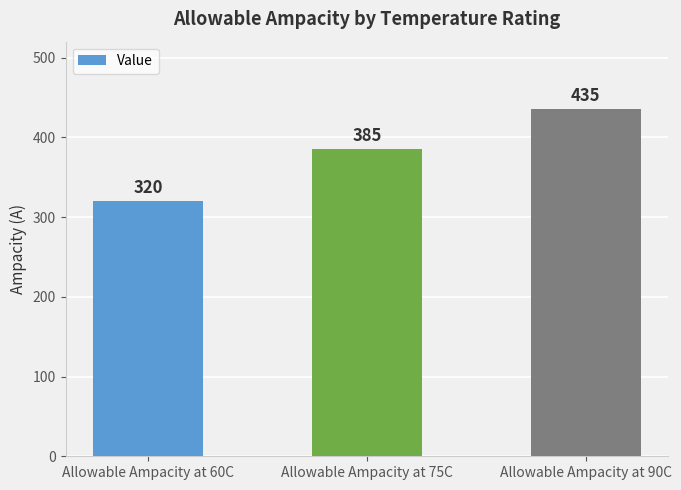

Reading right to left, what are all the values shown in this chart?

435	385	320